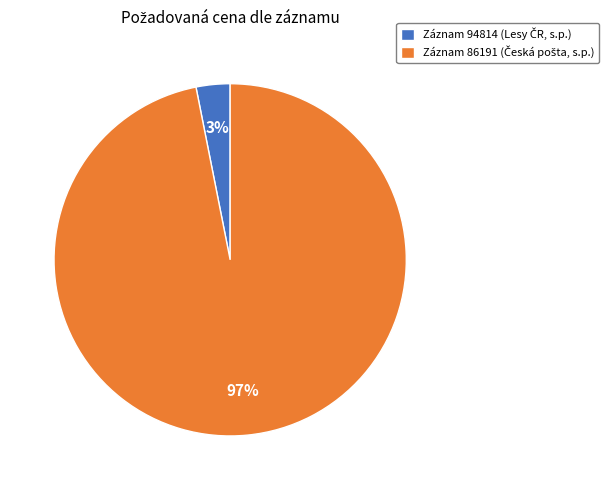

Is there any slice that represents more than half of the pie?

Yes